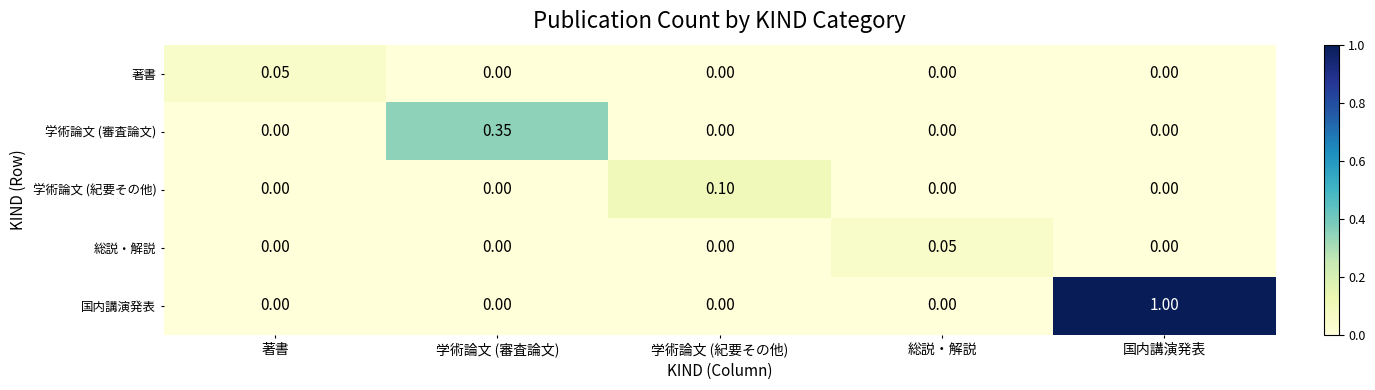

How many series are shown in this chart?

5